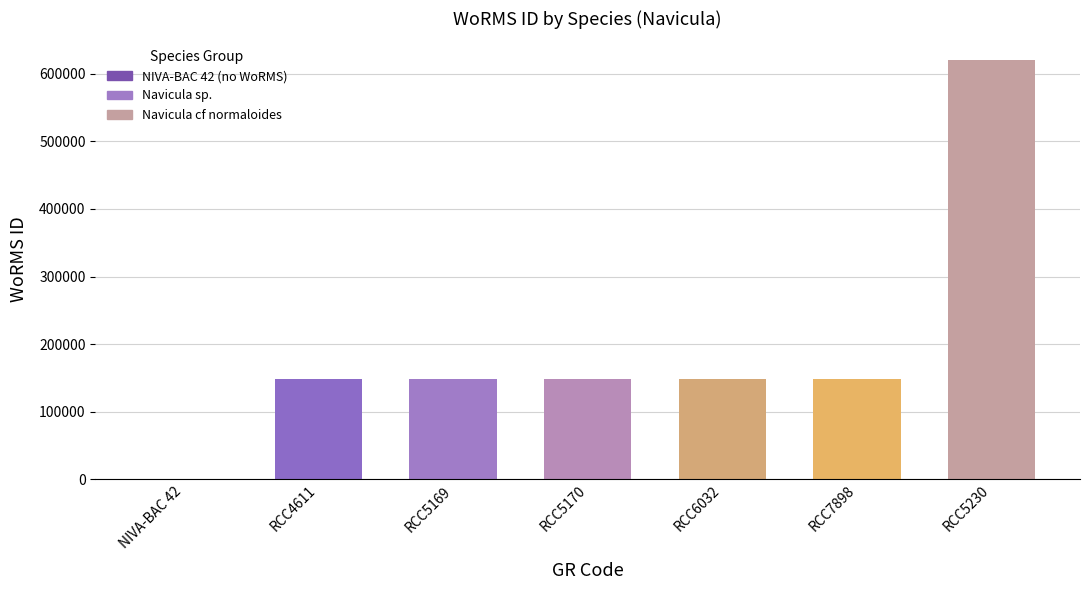

The value at RCC7898 is 149142. True or false?

True